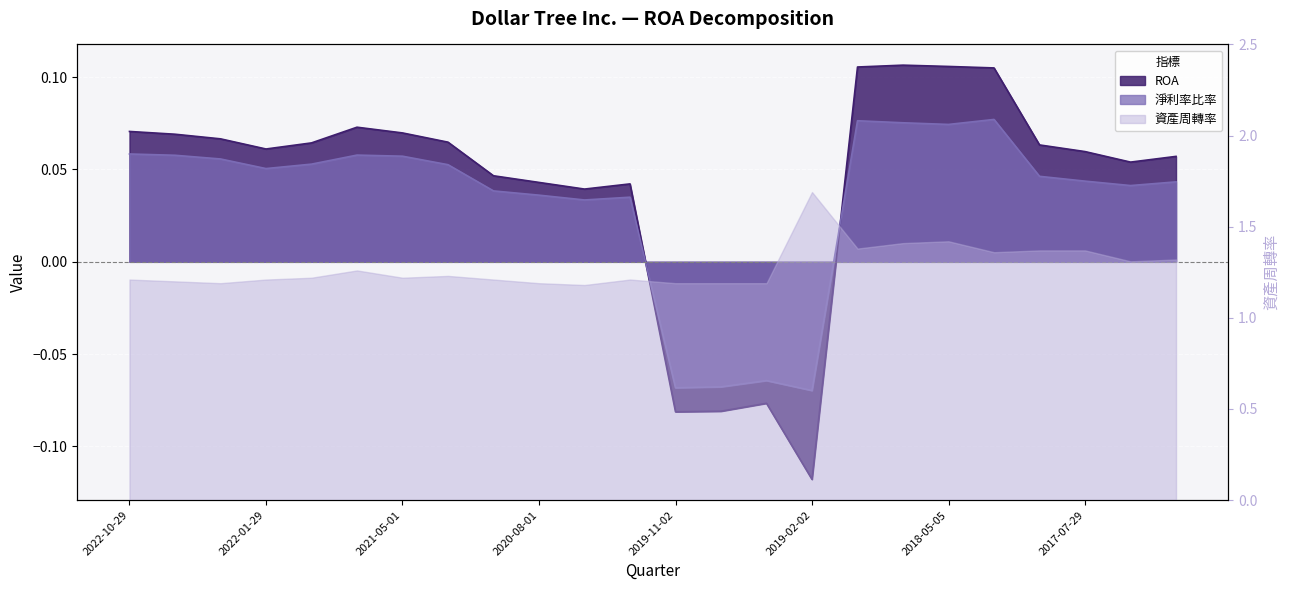

How many interior local valleys does the ROA series have?

5